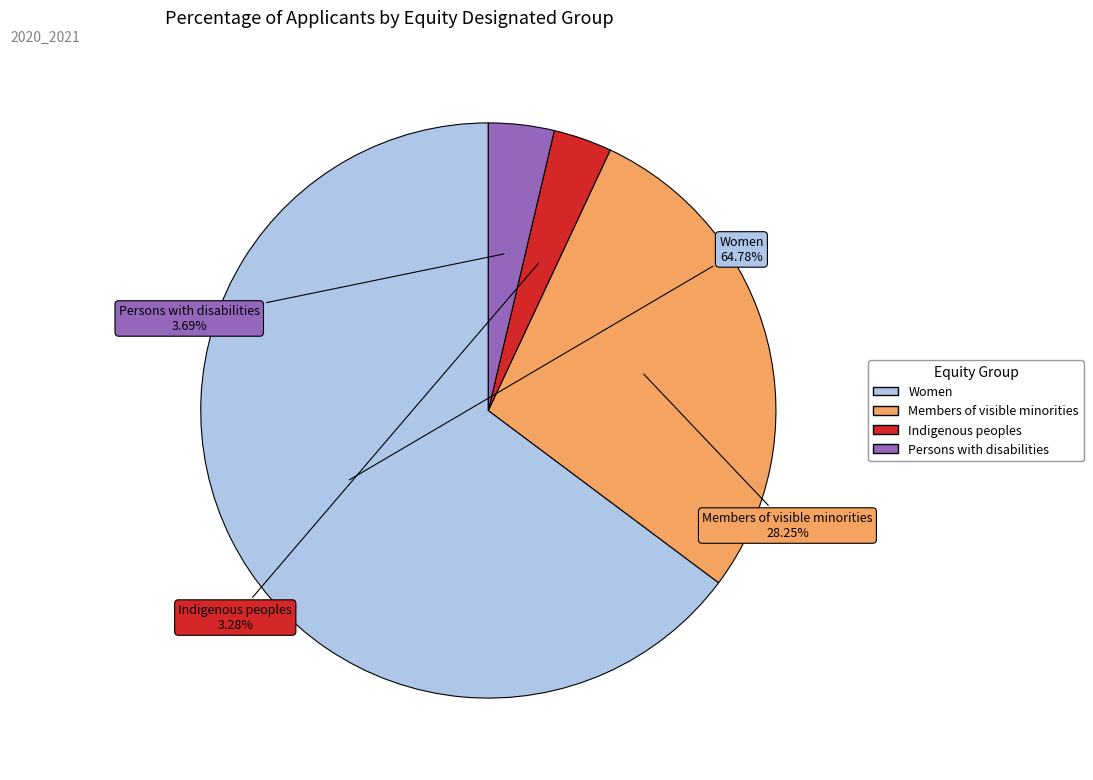

How many slices are in this pie chart?

4